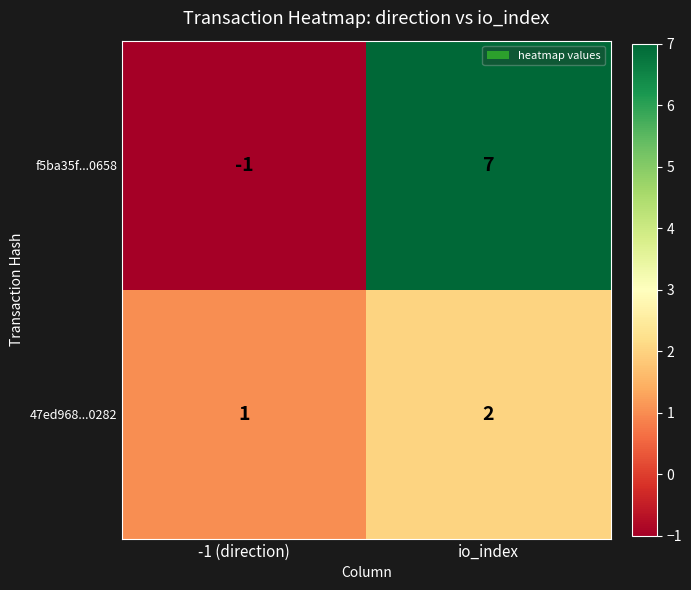

Rank the series by their maximum value, from lowest to highest.

47ed968...0282, f5ba35f...0658